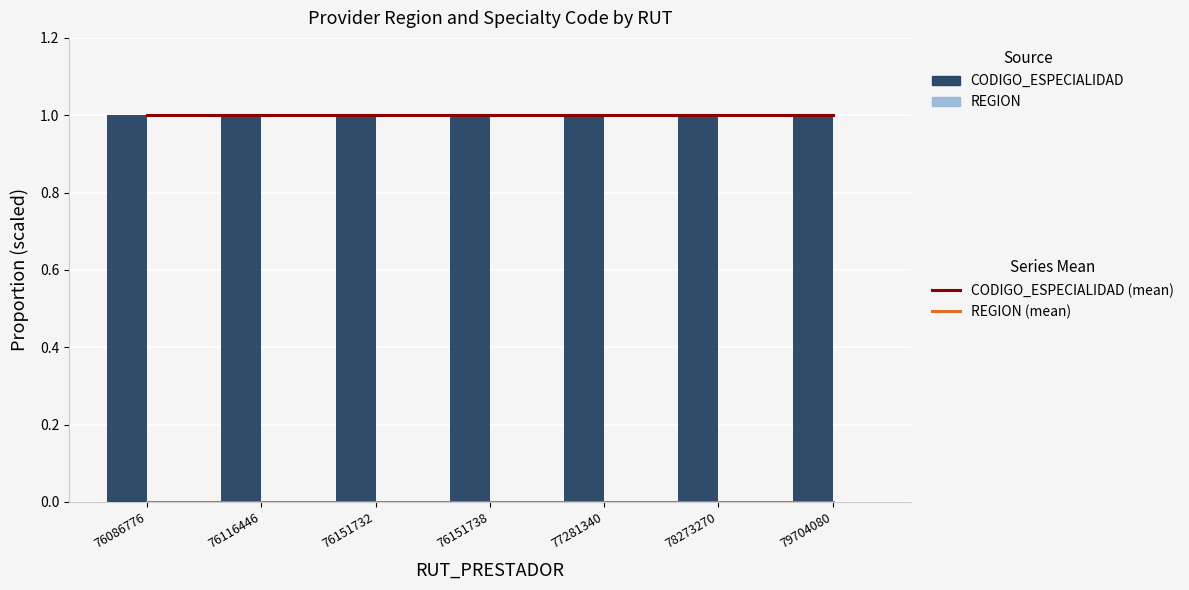

Reading right to left, extract all data points from this chart.

CODIGO_ESPECIALIDAD (mean): 79704080=1.0	78273270=1.0	77281340=1.0	76151738=1.0	76151732=1.0	76116446=1.0	76086776=1.0
REGION (mean): 79704080=0.0	78273270=0.0	77281340=0.0	76151738=0.0	76151732=0.0	76116446=0.0	76086776=0.0
CODIGO_ESPECIALIDAD: 79704080=1.0	78273270=1.0	77281340=1.0	76151738=1.0	76151732=1.0	76116446=1.0	76086776=1.0
REGION: 79704080=0.0	78273270=0.0	77281340=0.0	76151738=0.0	76151732=0.0	76116446=0.0	76086776=0.0